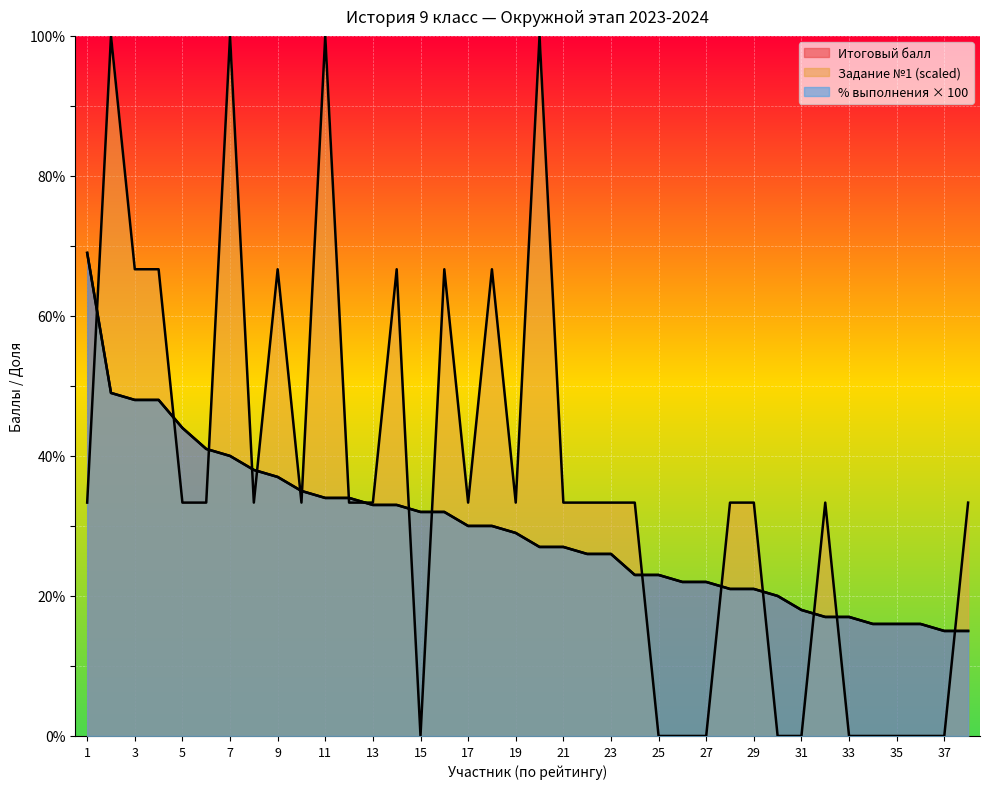

Which series ends up on top after the final intersection of Задание №1 and % выполнения?

Задание №1